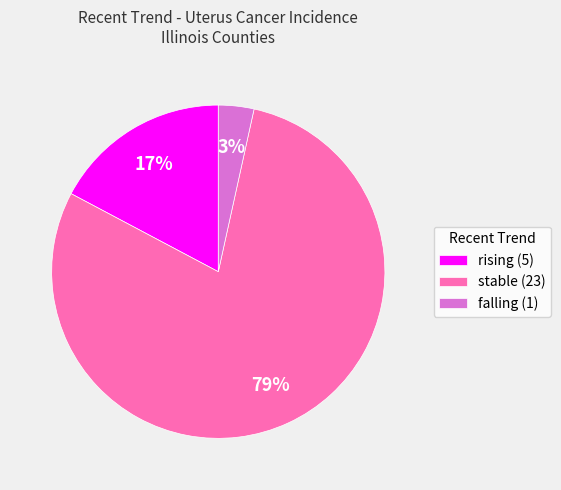

To the nearest percent, what is the difference between the falling and rising slice percentages?

14%